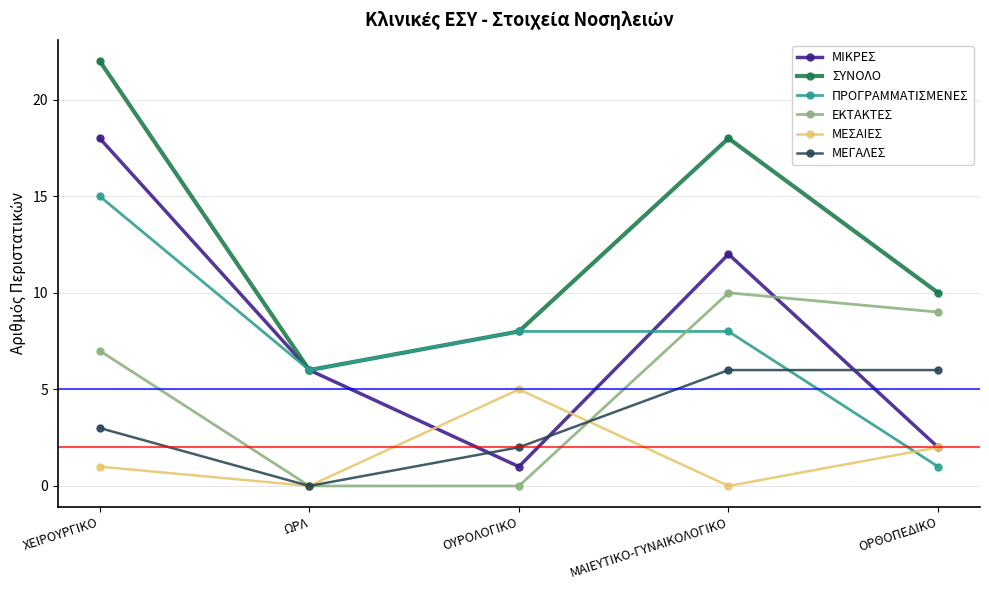

True or false: ΣΥΝΟΛΟ has more than 0 interior local peaks.

True